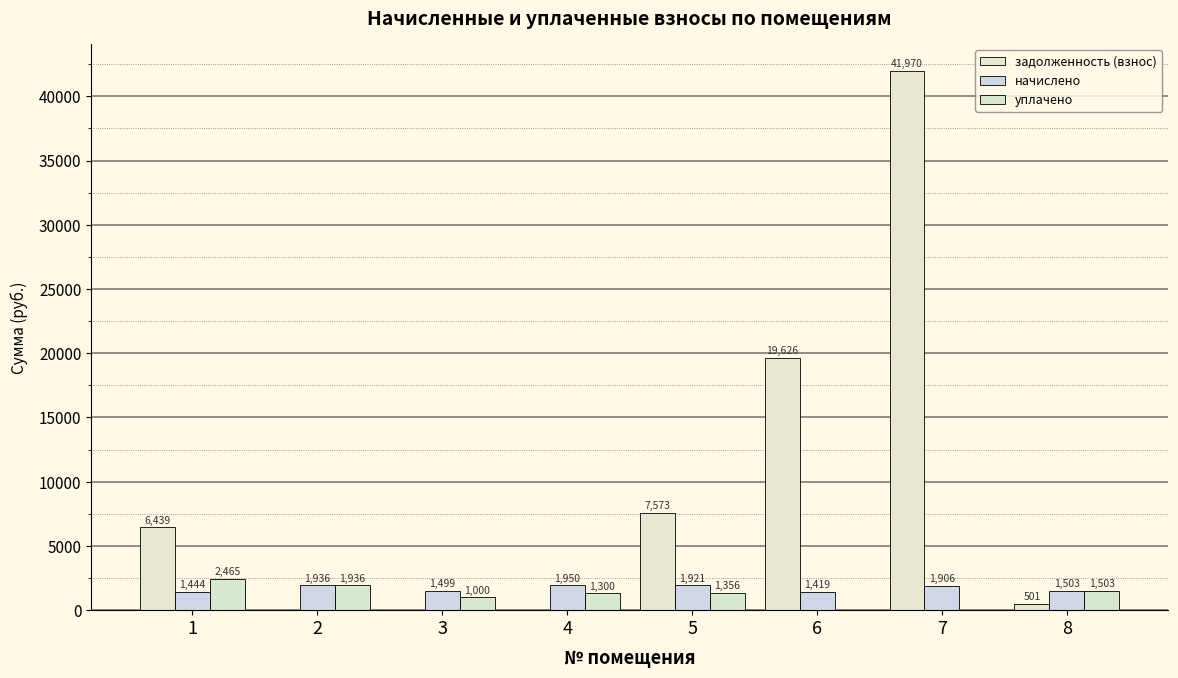

At how many categories does at least one series exceed 19287?

2